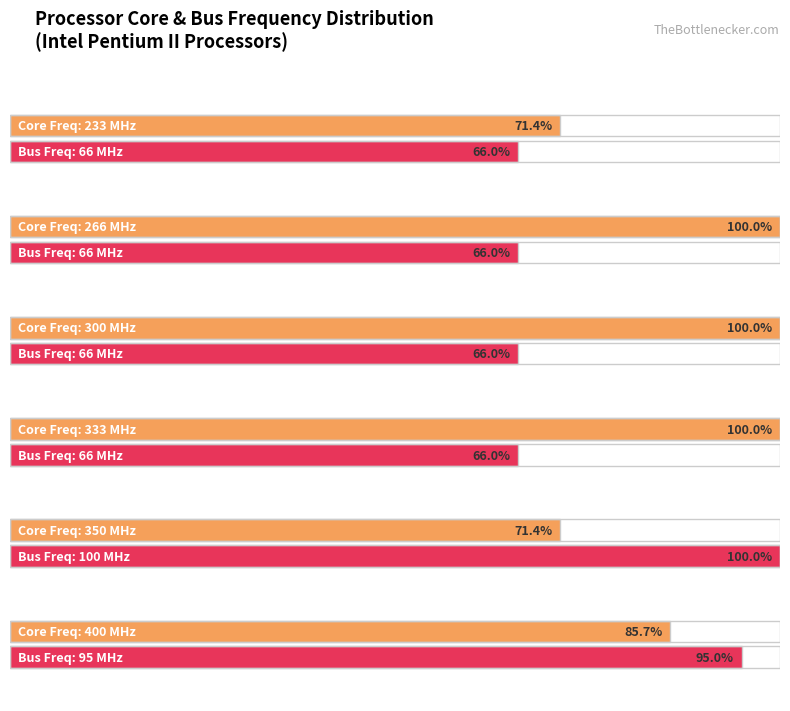

Which series has the largest total across all categories?

Max. Core Frequency (MHz)